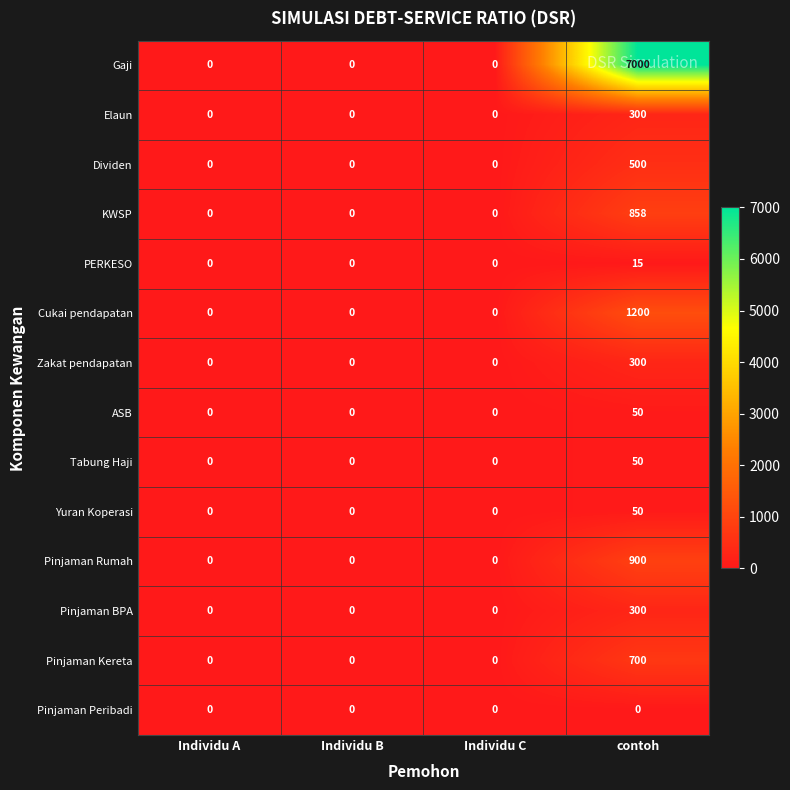

Count the Pinjaman Kereta values in the range 0 to 700.

4